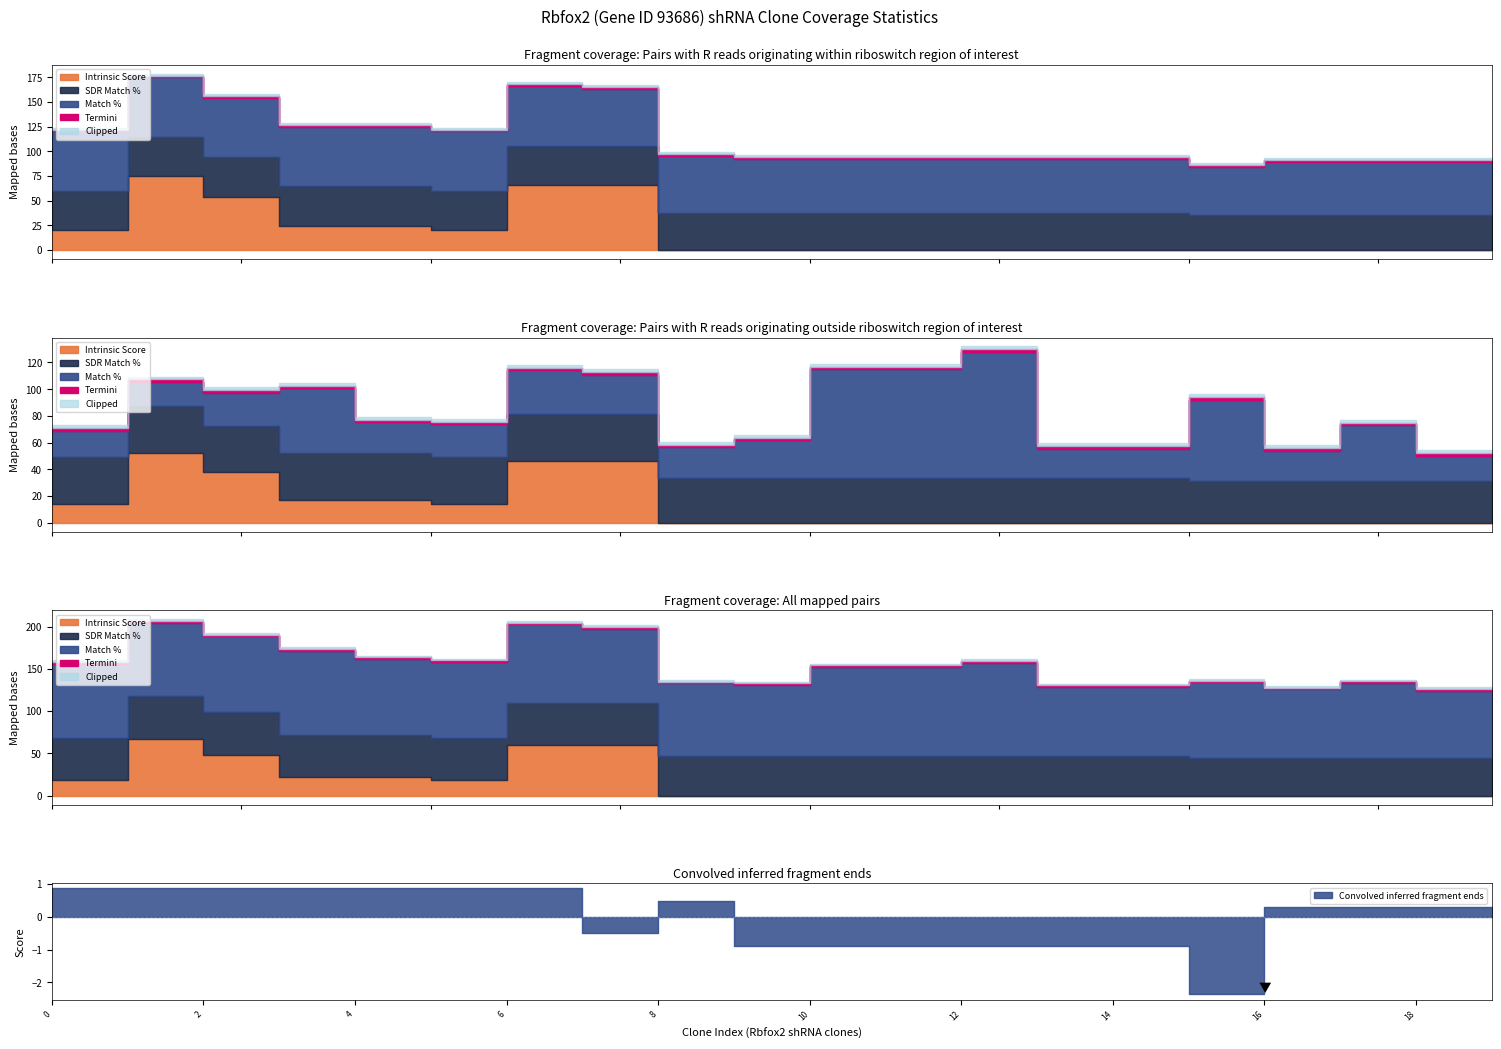

The value of Match % at TRCN0000336673 is 139.5. True or false?

False